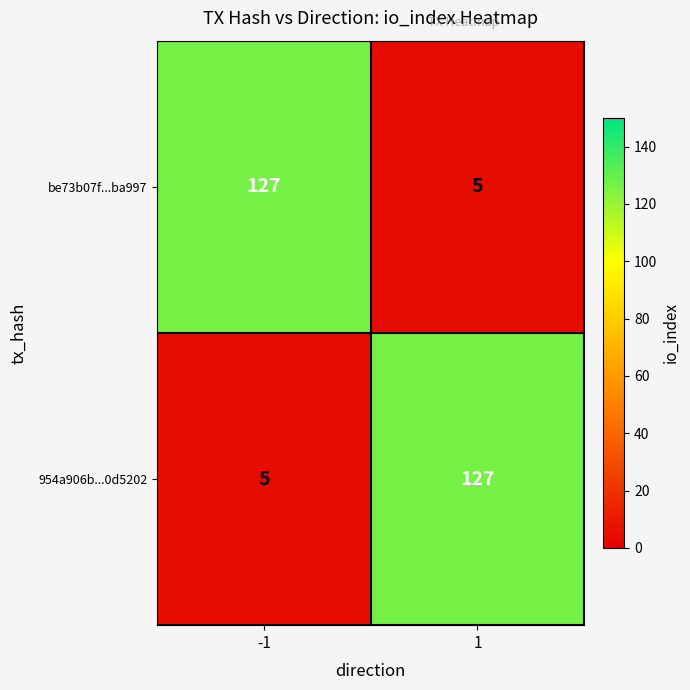

What is the sum of the be73b07f...ba997 values at -1 and 1?

132